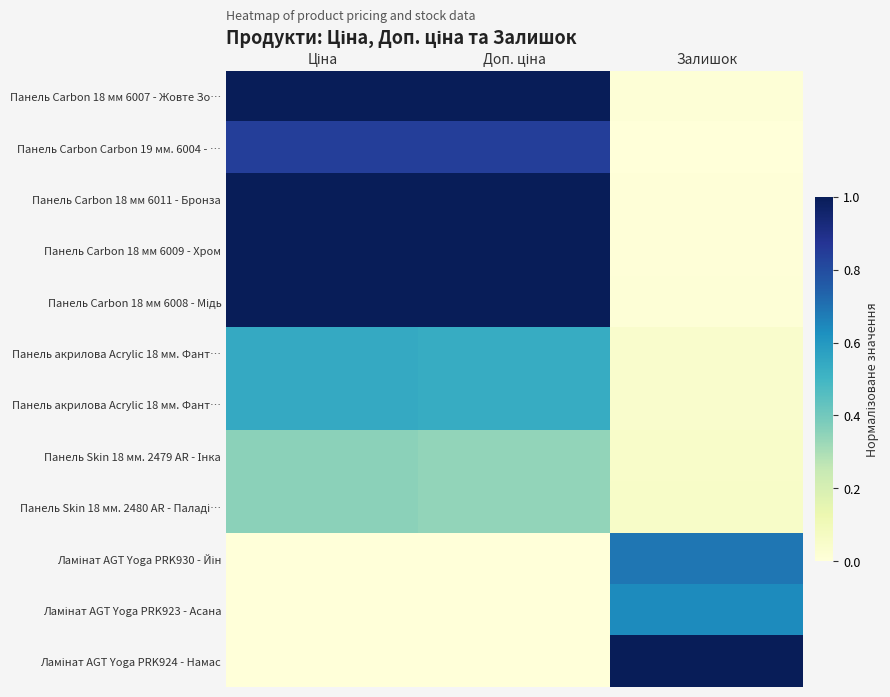

Between Залишок and Ціна, which is larger?

Ціна